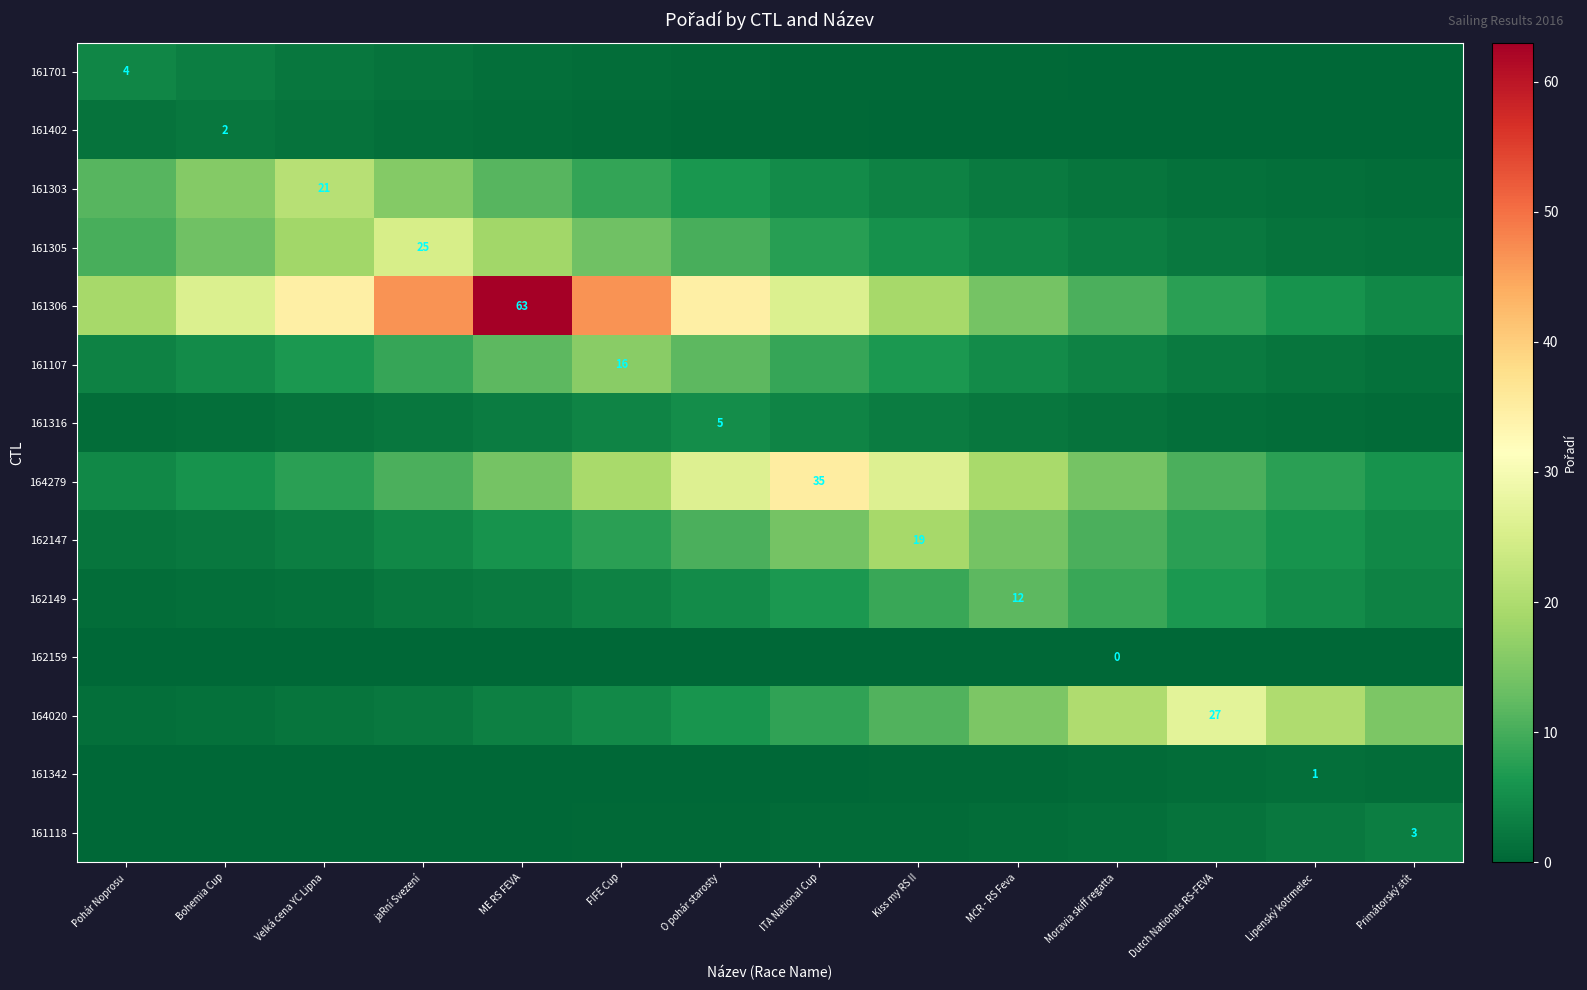

How many data points does each series have?

14